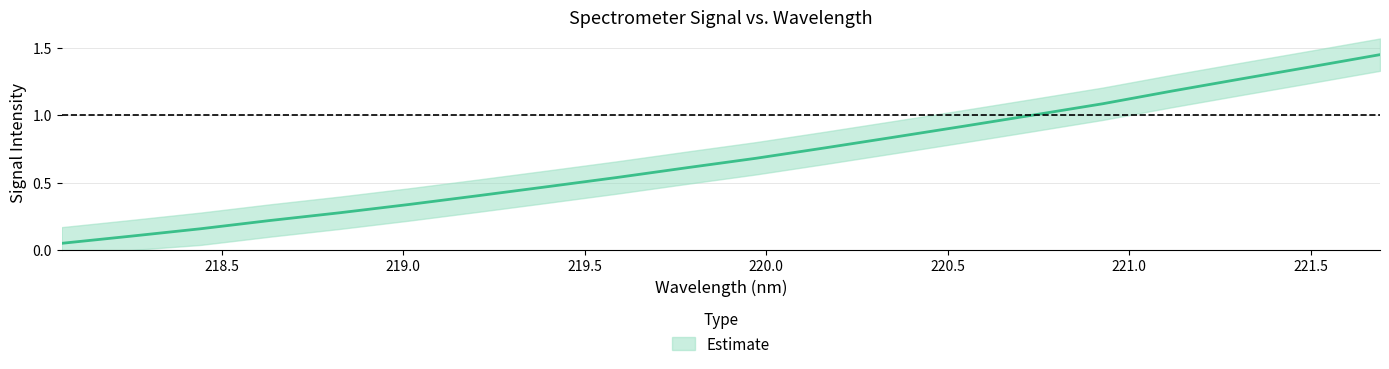

Reading left to right, list all the values displayed in this chart.

218.0596=0.1	218.2508=0.1	218.442=0.2	218.6332=0.2	218.8244=0.3	219.0156=0.3	219.2067=0.4	219.3979=0.5	219.589=0.5	219.7801=0.6	219.9712=0.7	220.1623=0.8	220.3533=0.8	220.5444=0.9	220.7354=1.0	220.9264=1.1	221.1174=1.2	221.3083=1.3	221.4993=1.4	221.6902=1.4